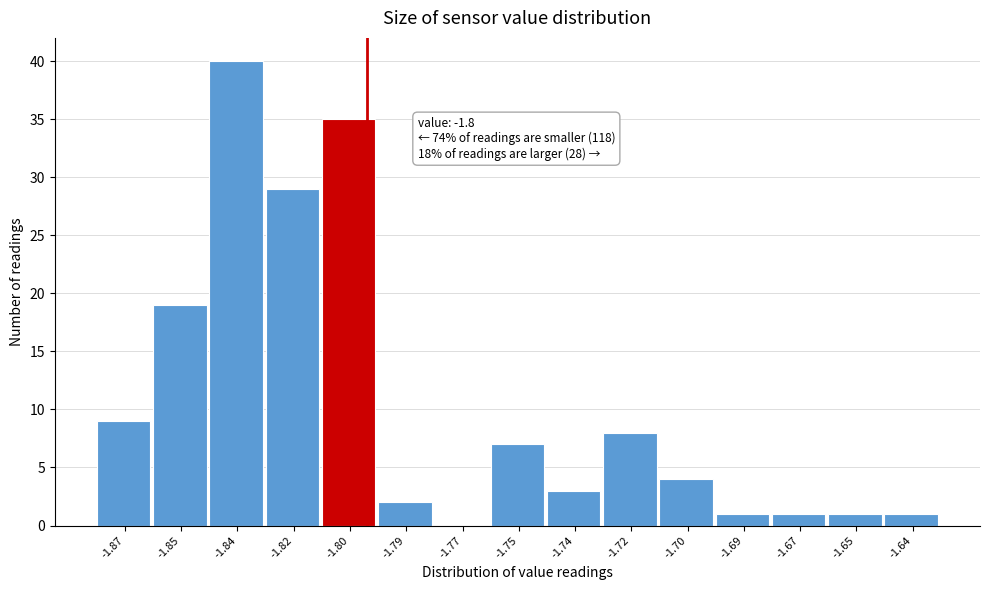

Reading left to right, list all the values displayed in this chart.

-1.87=9	-1.85=19	-1.84=40	-1.82=29	-1.80=35	-1.79=2	-1.77=0	-1.75=7	-1.74=3	-1.72=8	-1.70=4	-1.69=1	-1.67=1	-1.65=1	-1.64=1